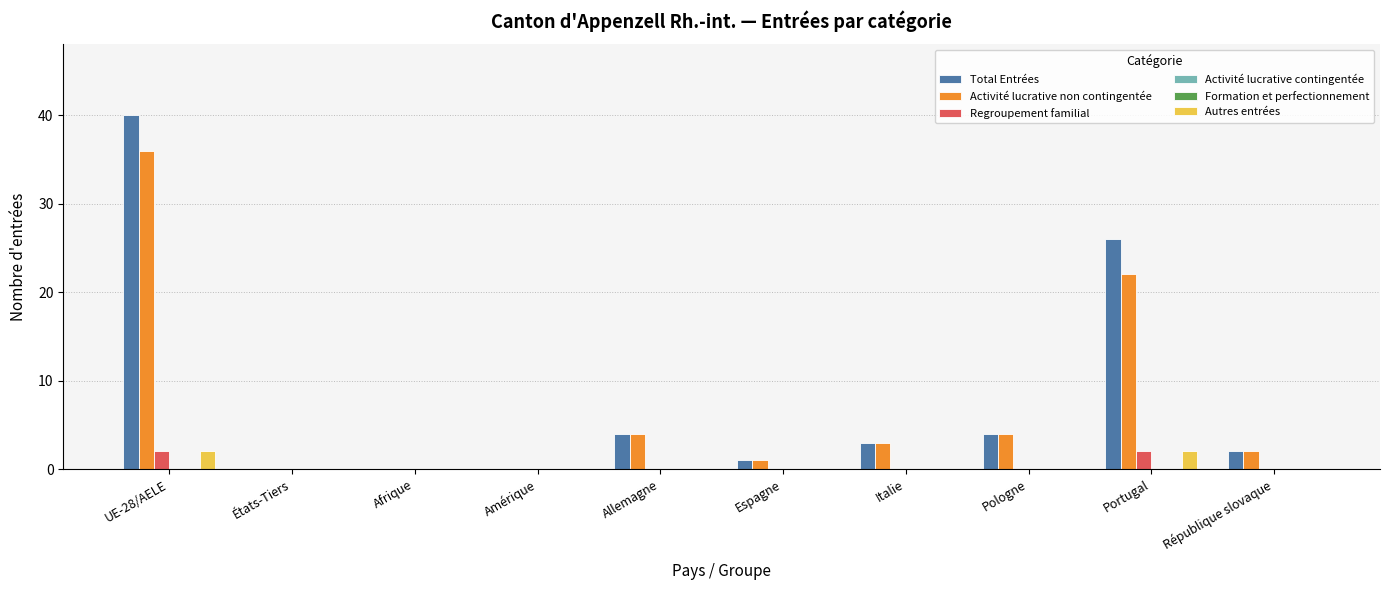

Count the number of data series in this chart.

6